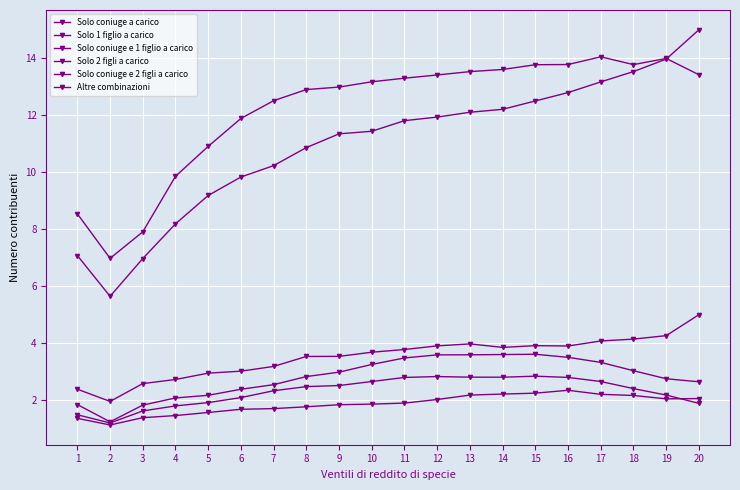

Is this an area chart (filled region under the line)?

No